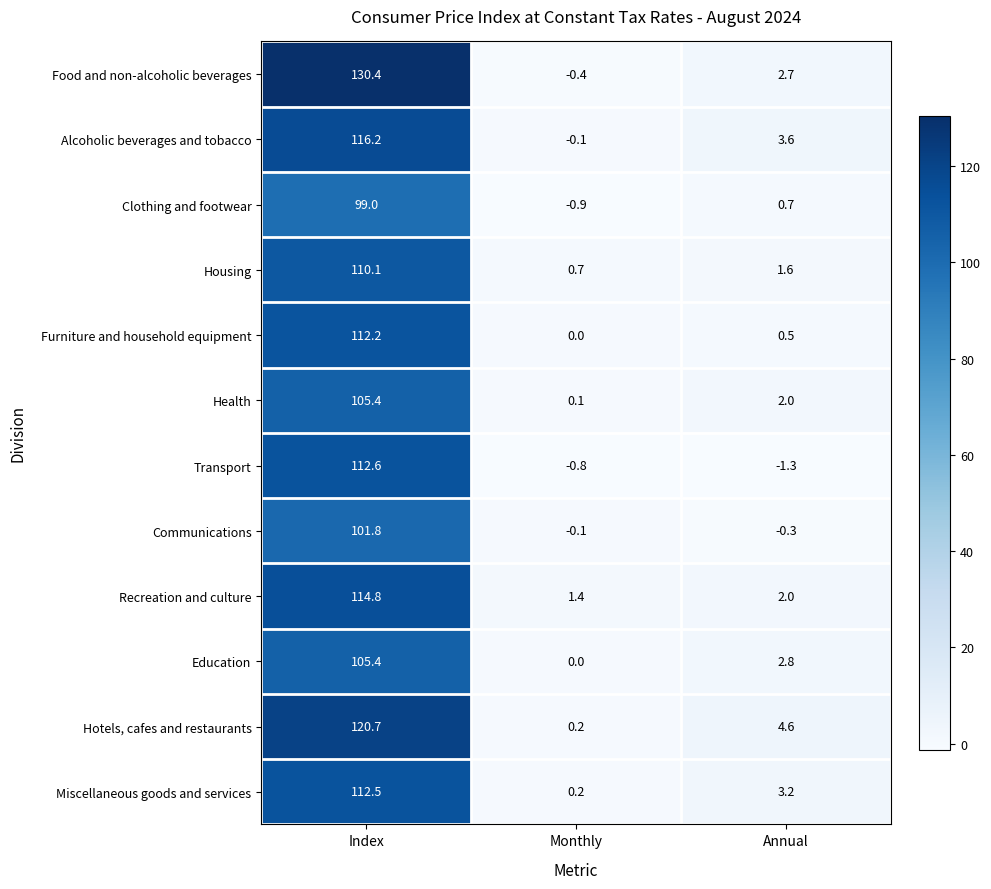

Count the number of data series in this chart.

12